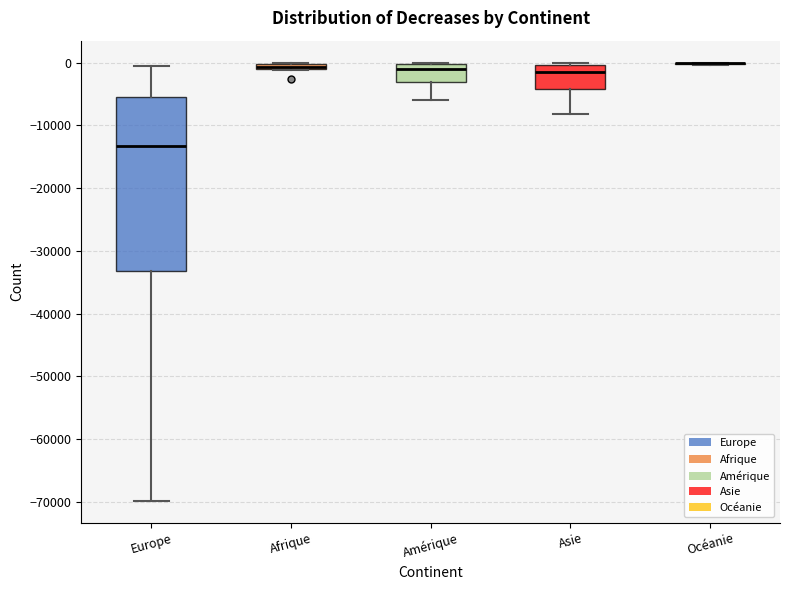

Which box is the tallest, from its lower edge to its upper edge?

Europe